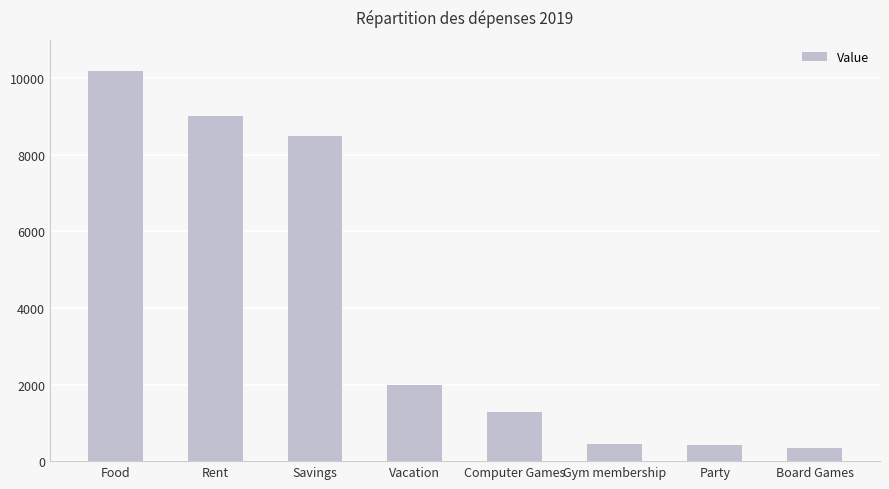

At which category does the chart reach its peak across all series?

Food